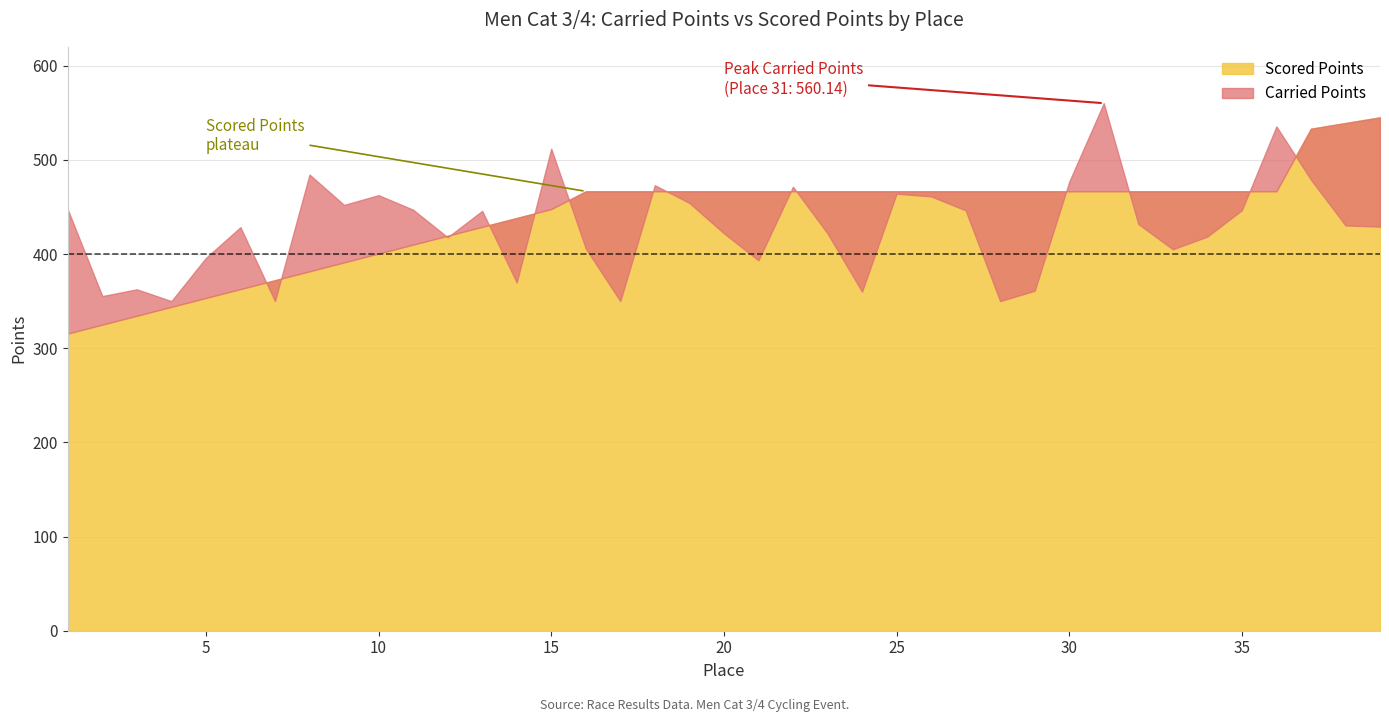

What value does the Carried Points series have at 18?

473.1